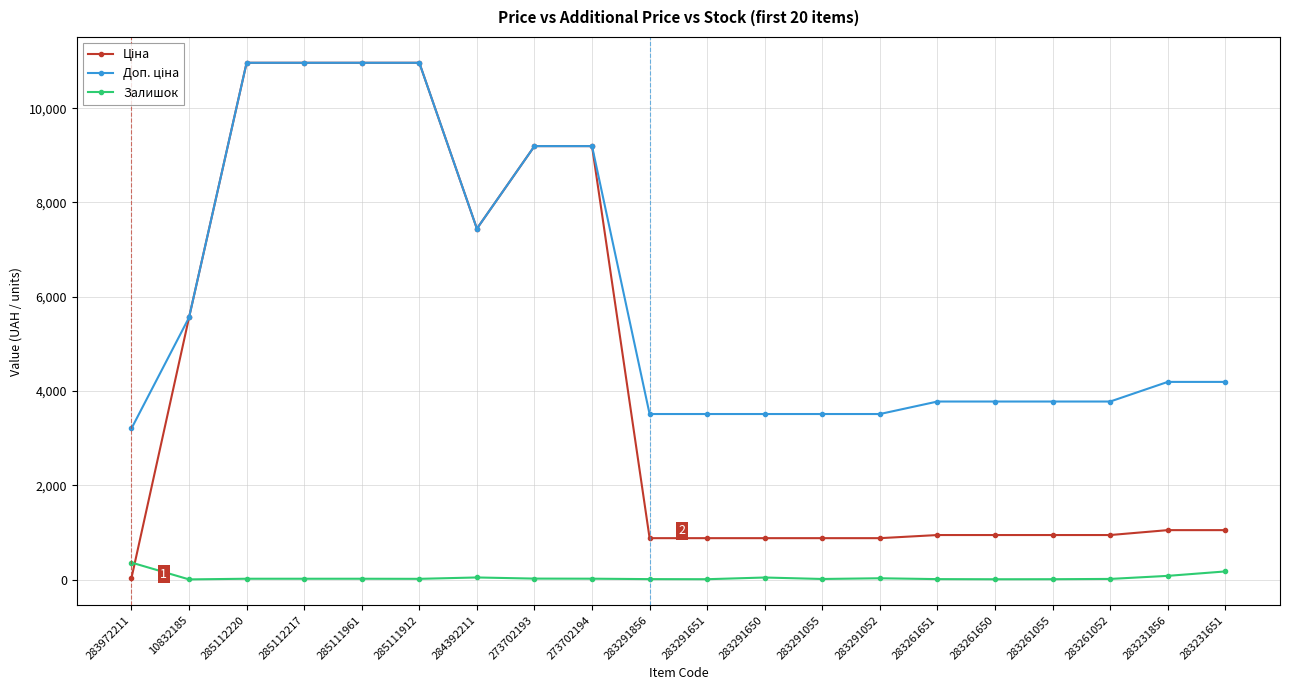

Is it true that Залишок equals 27.0 at 283291052?

True